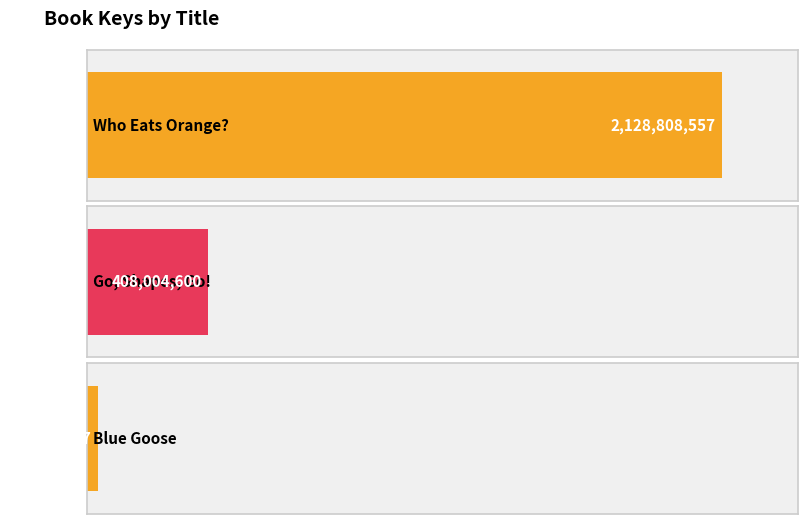

What is the value of the 2nd bar from the left?

408004600